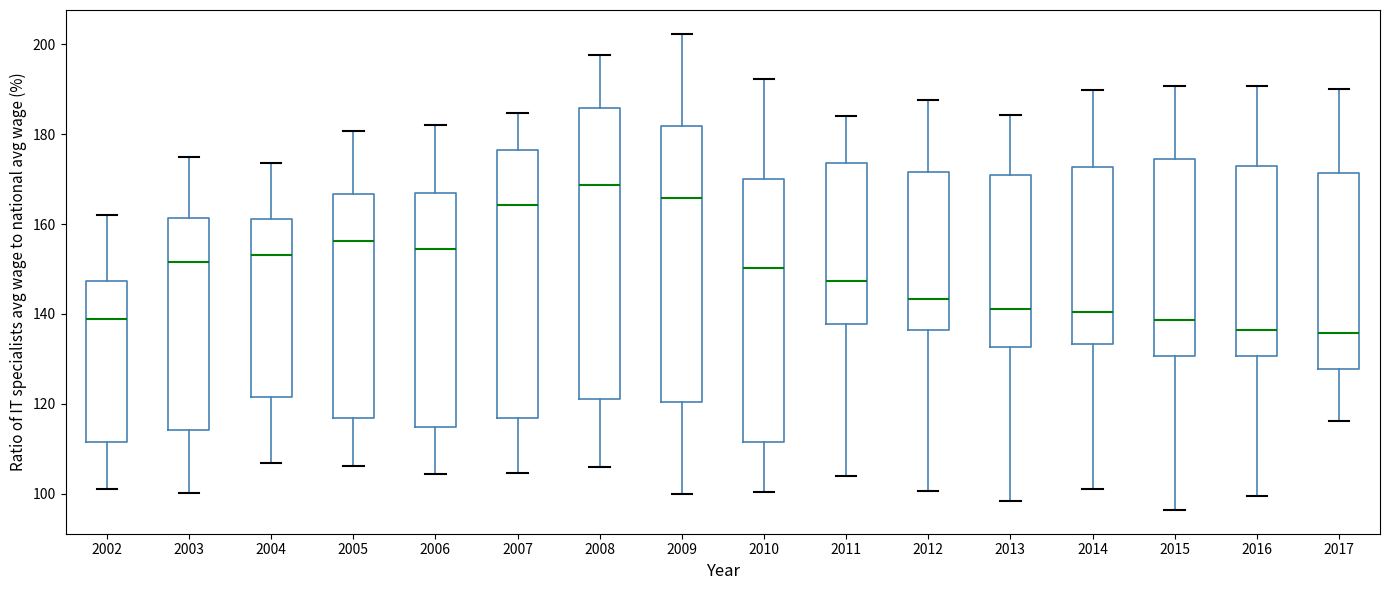

Reading left to right, read every box against the y-axis: the position of its median line, the range the box covers, and the ends of its whiskers. The values are not printed on the chart, so give them approximately, as read against the axis.

2002: median 138, box 112 to 148, whiskers 102 to 162
2003: median 152, box 114 to 162, whiskers 100 to 176
2004: median 154, box 122 to 162, whiskers 106 to 174
2005: median 156, box 116 to 166, whiskers 106 to 180
2006: median 154, box 114 to 166, whiskers 104 to 182
2007: median 164, box 116 to 176, whiskers 104 to 184
2008: median 168, box 122 to 186, whiskers 106 to 198
2009: median 166, box 120 to 182, whiskers 100 to 202
2010: median 150, box 112 to 170, whiskers 100 to 192
2011: median 148, box 138 to 174, whiskers 104 to 184
2012: median 144, box 136 to 172, whiskers 100 to 188
2013: median 142, box 132 to 170, whiskers 98 to 184
2014: median 140, box 134 to 172, whiskers 102 to 190
2015: median 138, box 130 to 174, whiskers 96 to 190
2016: median 136, box 130 to 172, whiskers 100 to 190
2017: median 136, box 128 to 172, whiskers 116 to 190